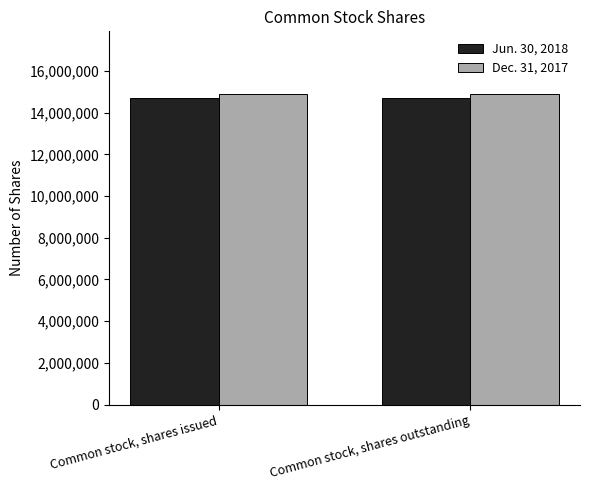

What is the value of the Dec. 31, 2017 bar at the 2nd from the left?

14920117